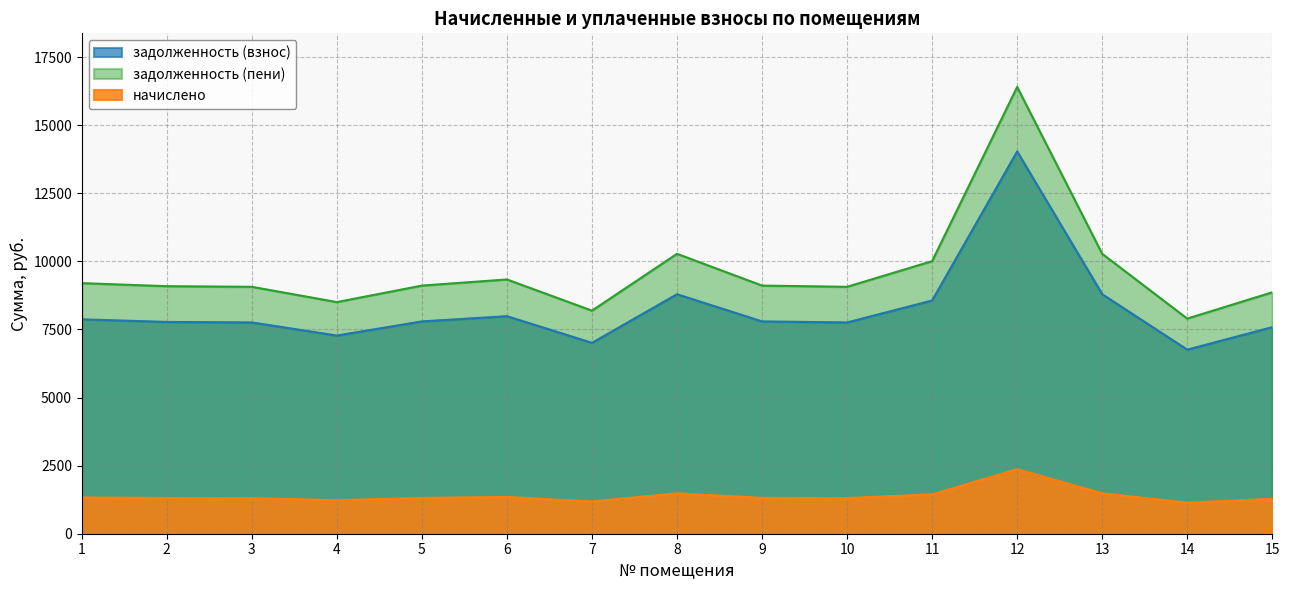

True or false: задолженность (взнос) and начислено cross at least once.

False